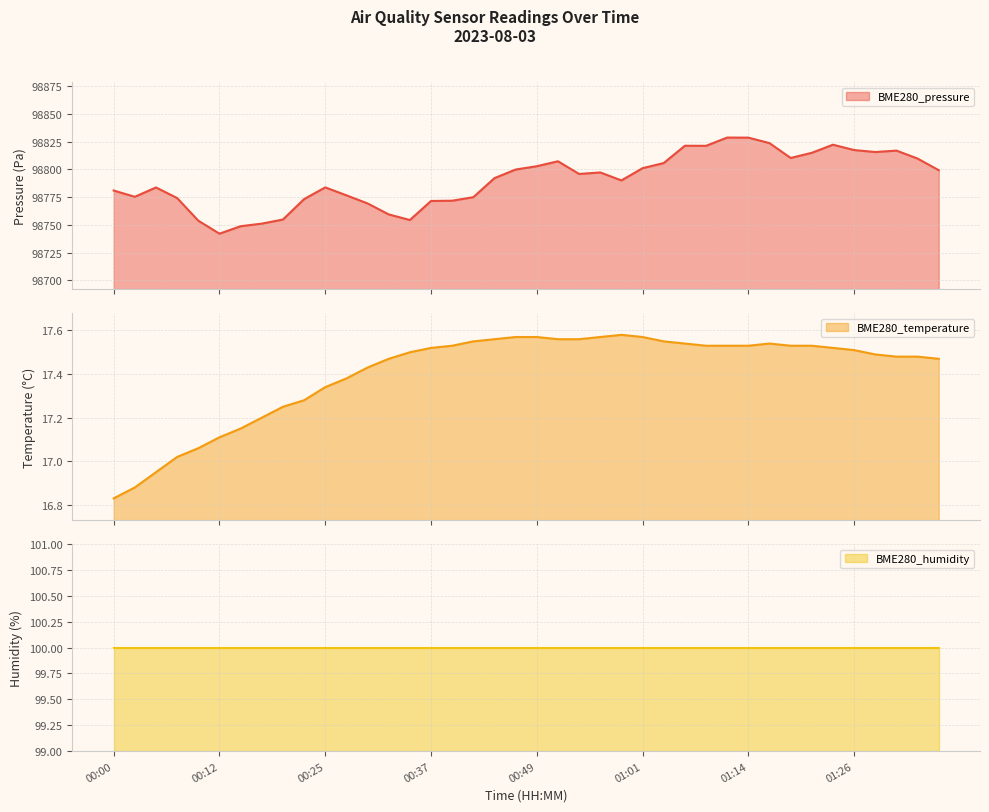

What position from the left is 00:15?

7